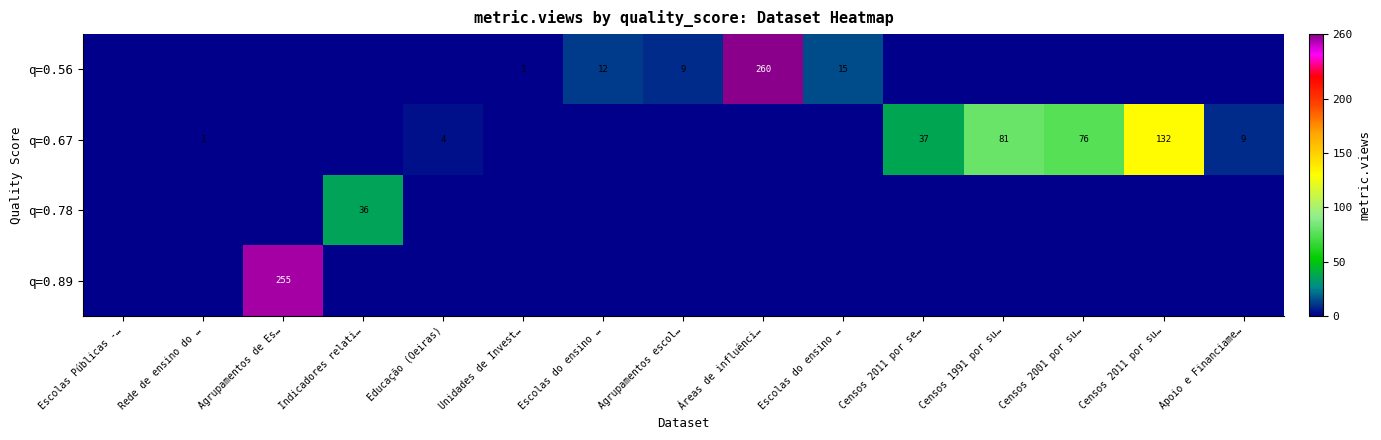

Which series has the widest spread of values?

q=0.56